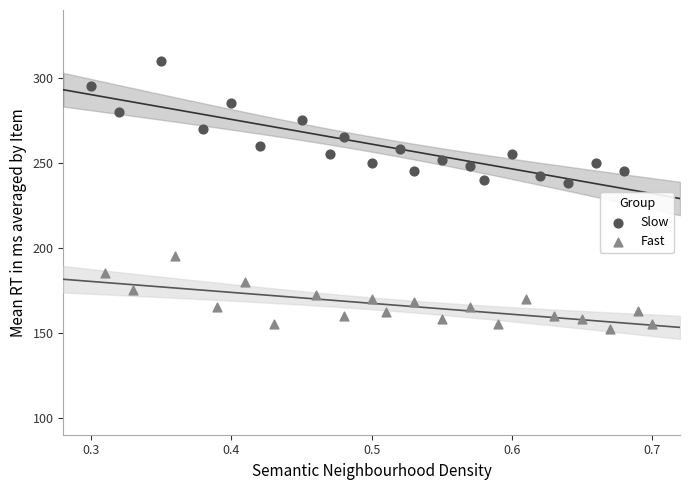

Which series has the widest spread of Y values?

Slow